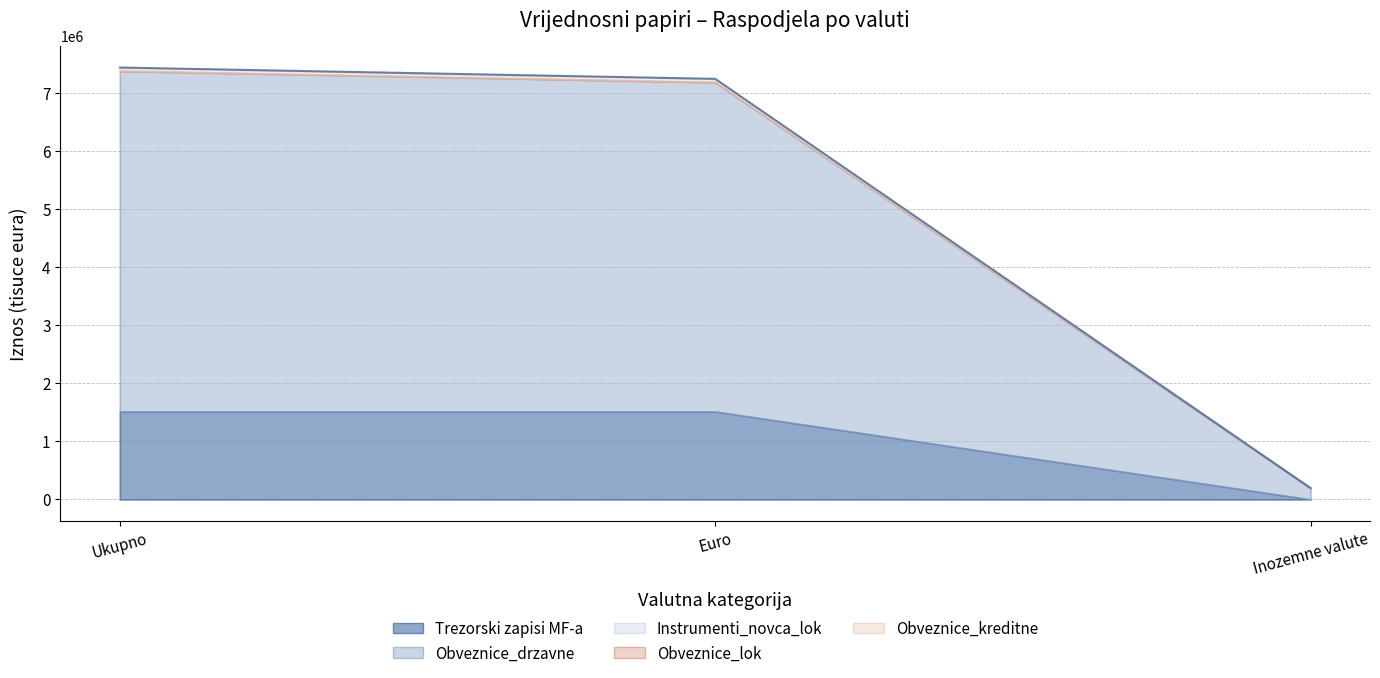

Rank the categories by Obveznice_drzavne value from highest to lowest.

Ukupno, Euro, Inozemne valute